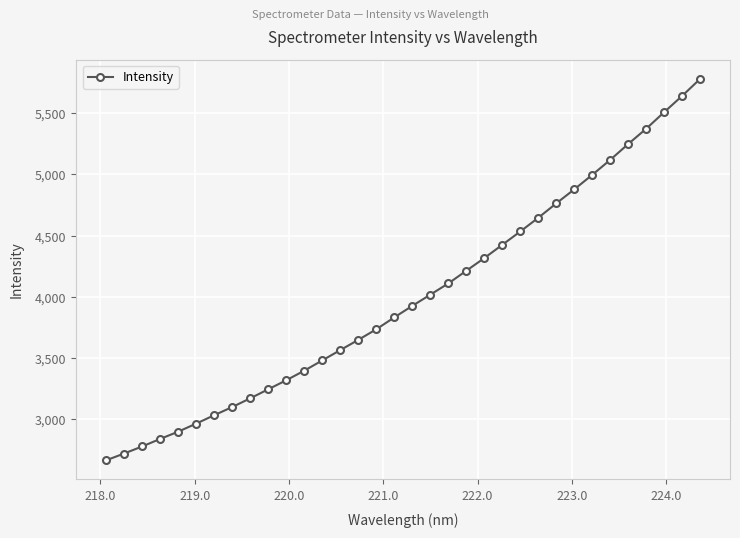

What is the difference between the maximum and second lowest values?

3059.7